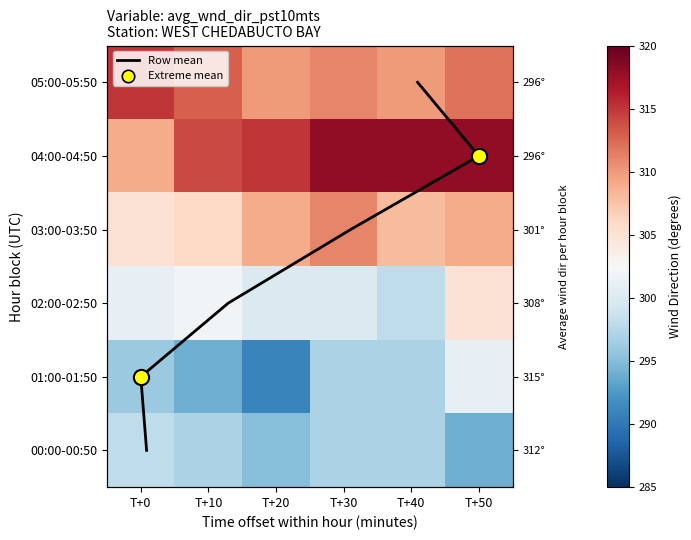

At how many categories does at least one series exceed 164?

6